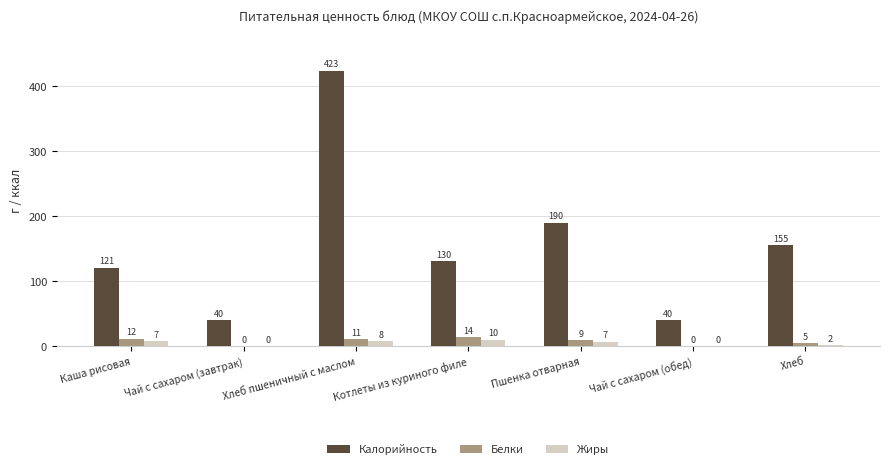

What value does the Калорийность series have at Хлеб?

155.4